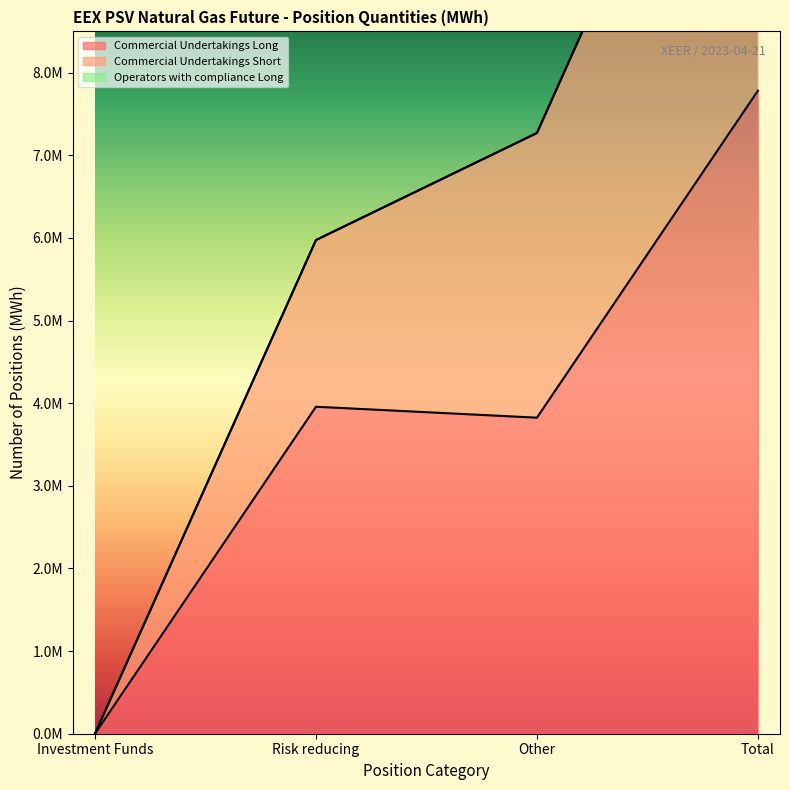

Reading left to right, what are all the values shown in this chart?

Commercial Undertakings Long: 0	3957336	3824952	7782288
Commercial Undertakings Short: 0	5974848	7270488	13245336